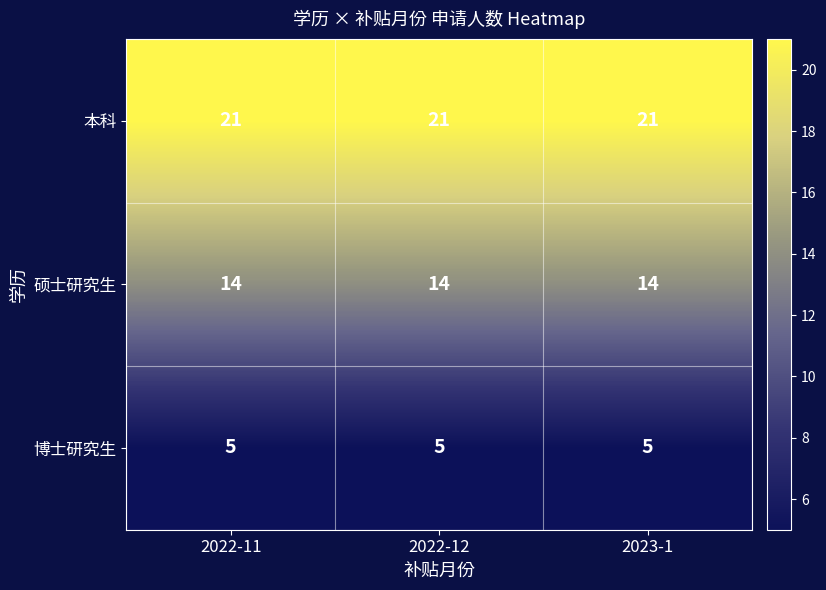

At 2022-11, list the series in order from smallest to largest.

博士研究生, 硕士研究生, 本科